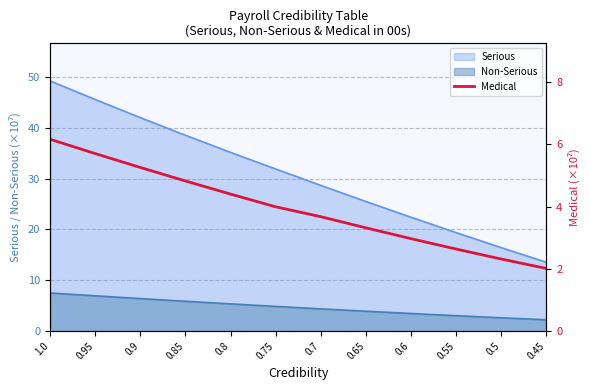

Where does the data first go above 3?

1.0